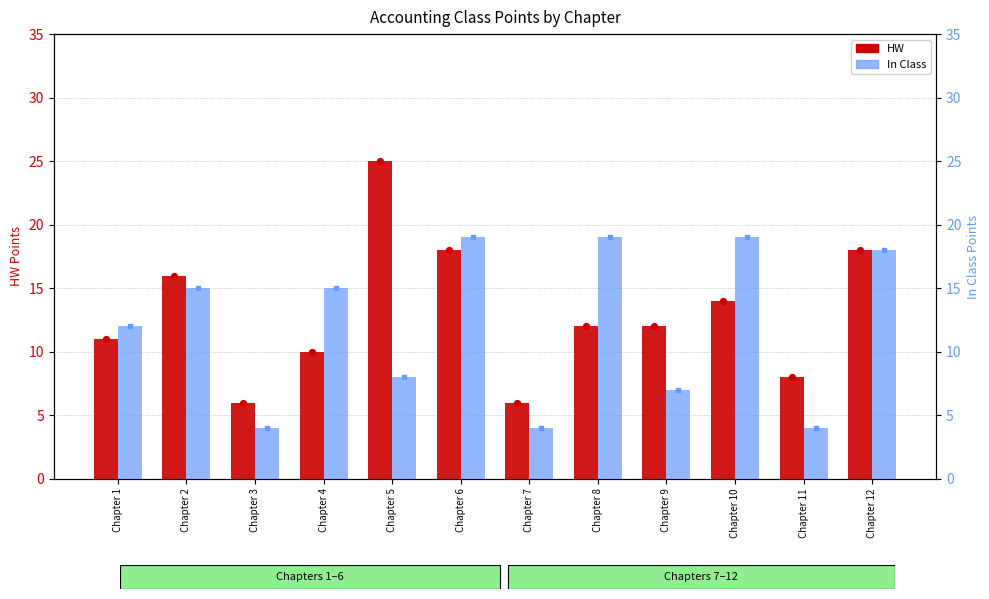

Which series has the largest Y range (max minus min)?

HW